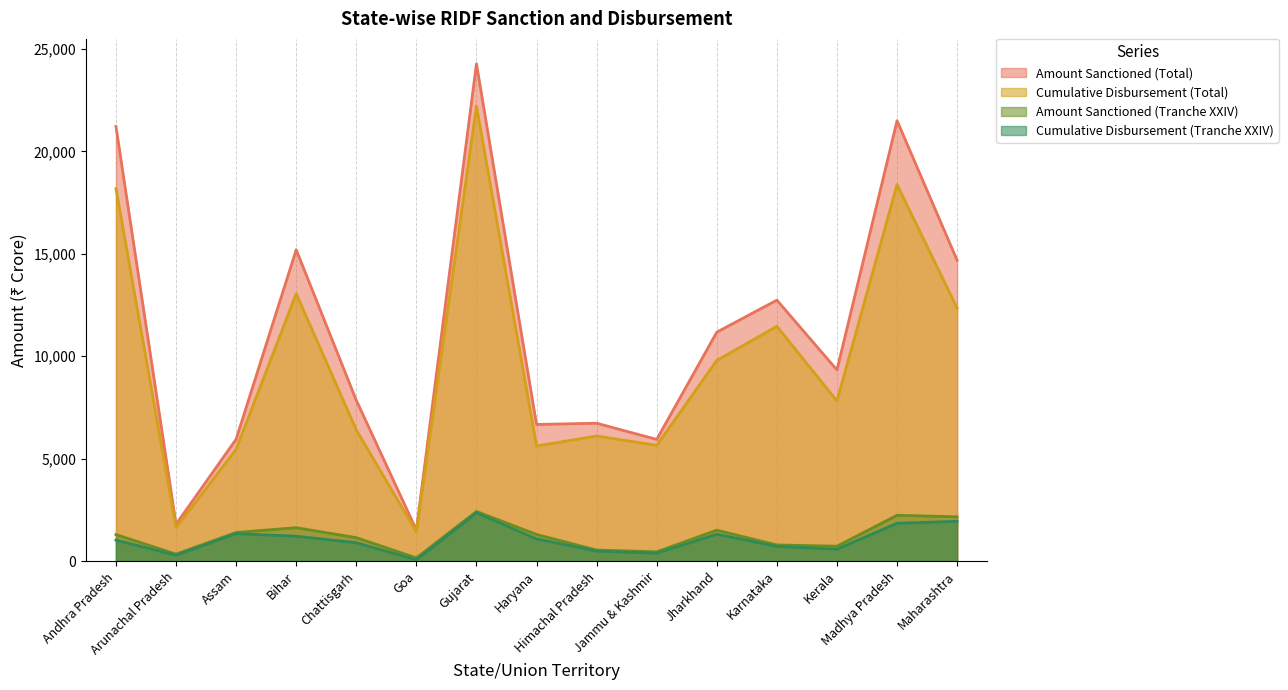

True or false: Amount Sanctioned (Total) and Cumulative Disbursement (Tranche XXIV) cross at least once.

False